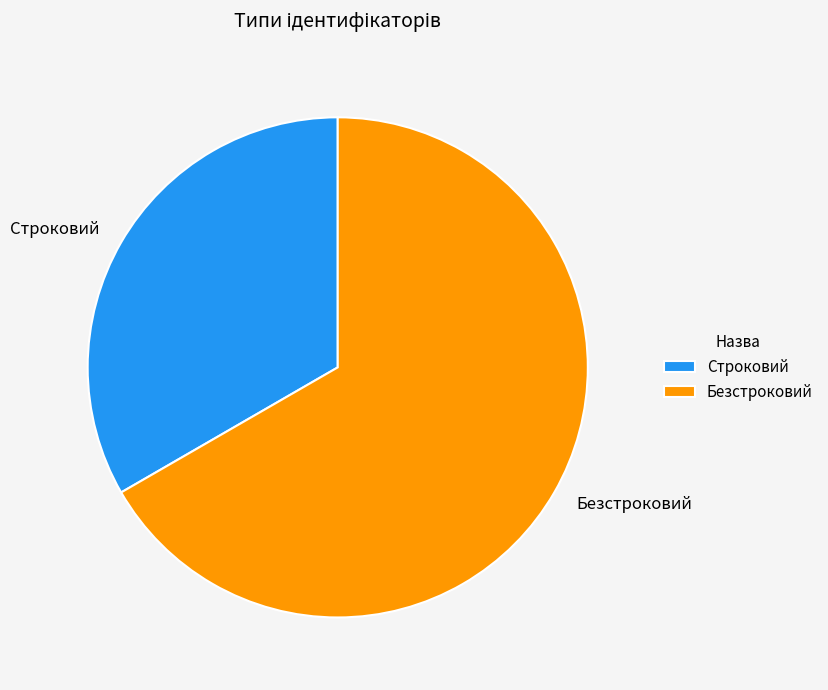

True or false: Строковий accounts for 33% of the total.

True